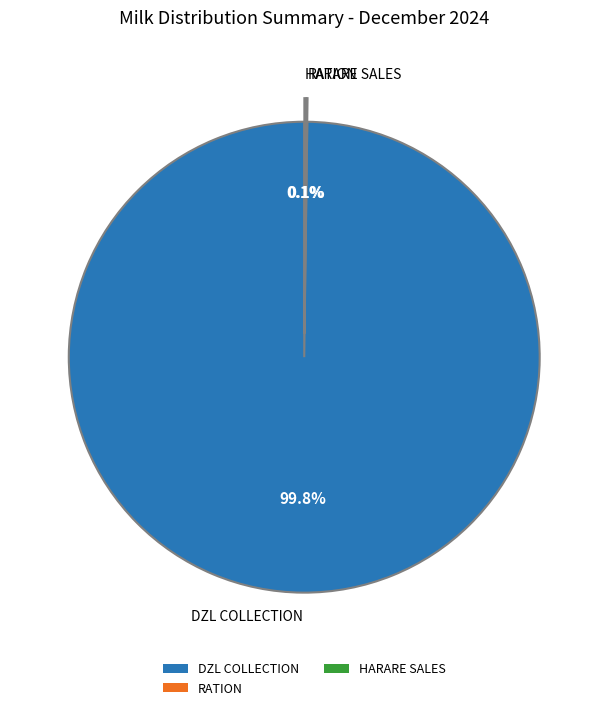

What is the largest slice in the pie chart?

DZL COLLECTION